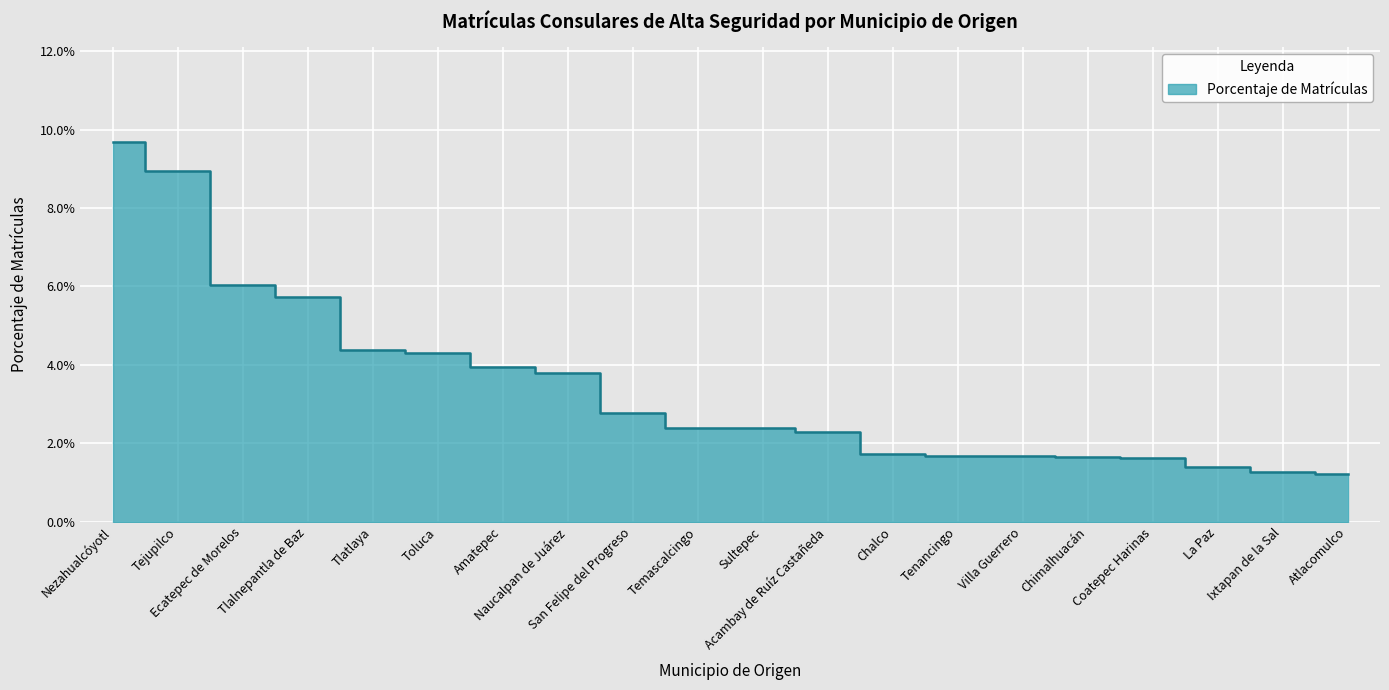

The value at Coatepec Harinas is 0.0. True or false?

True